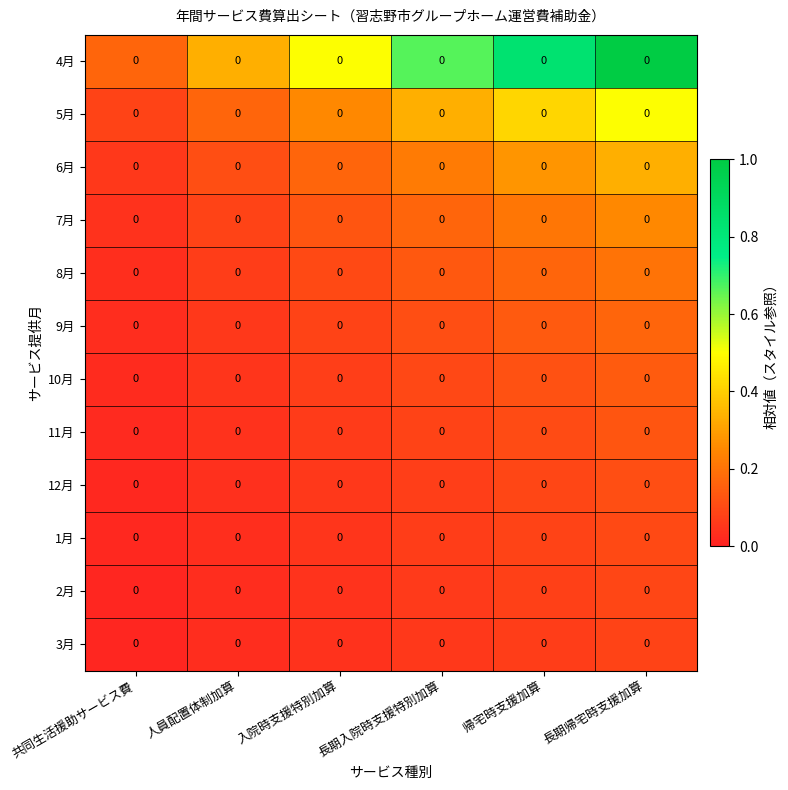

Is it true that 10月 equals 0.1 at 入院時支援特別加算?

False